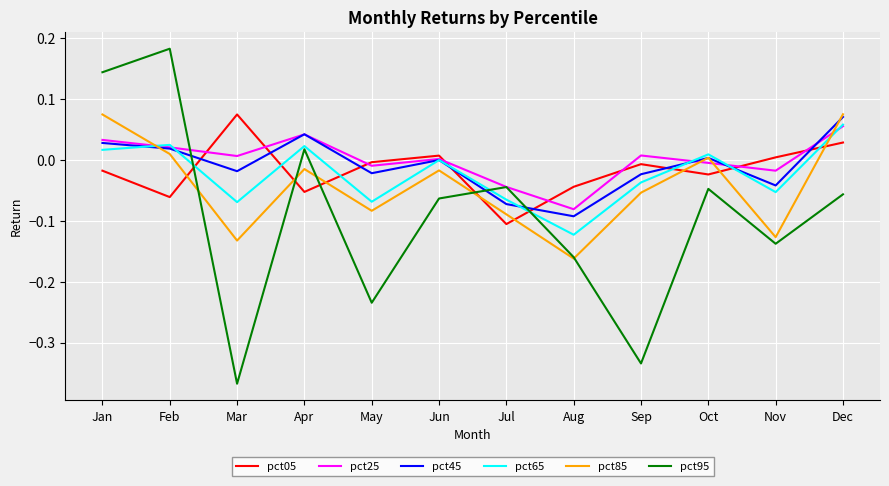

Does the chart display data point markers on the line(s)?

No